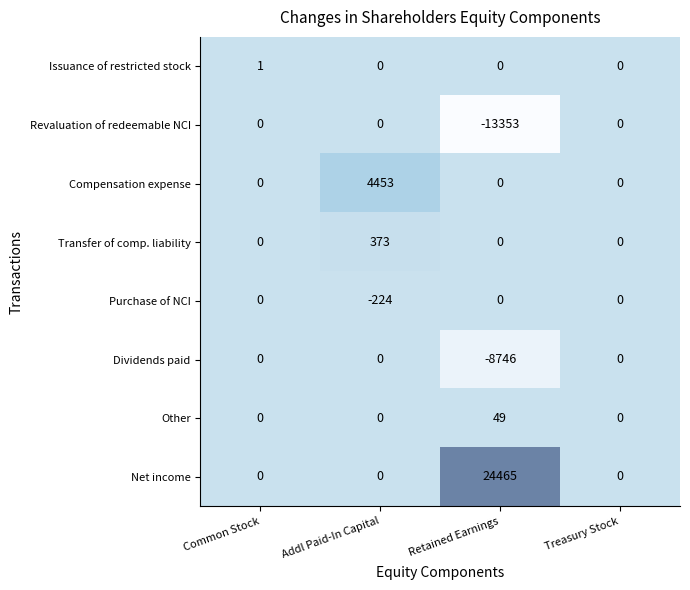

What is the smallest value displayed?

-13353